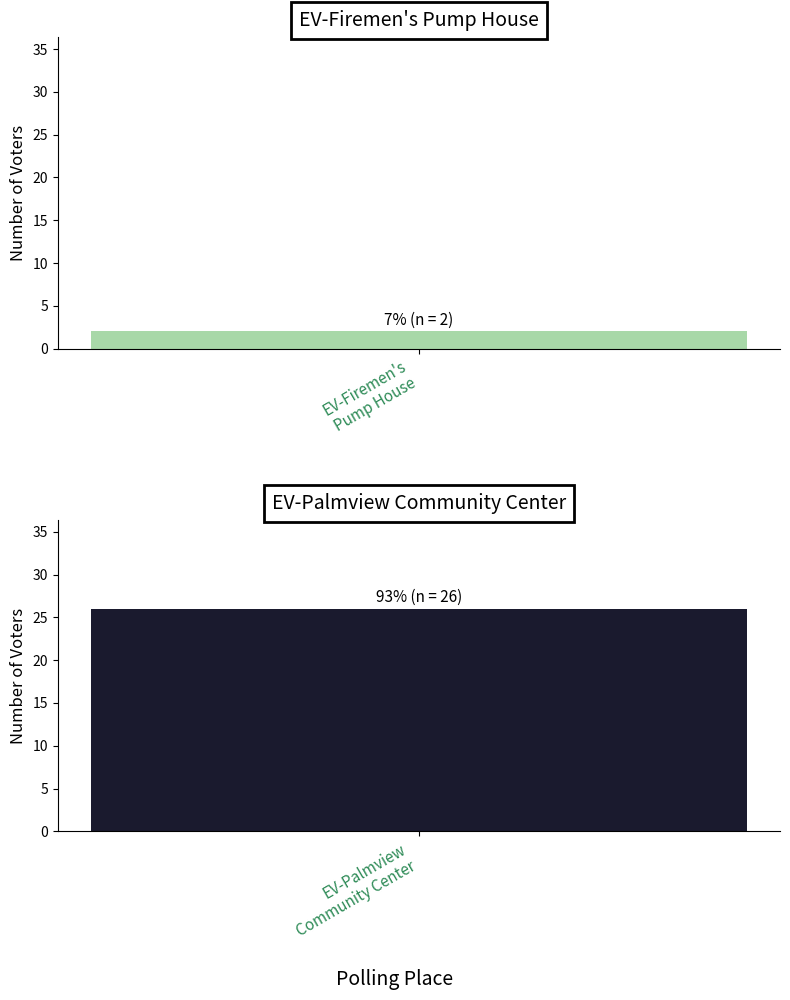

What is the difference between the maximum and minimum values?

24